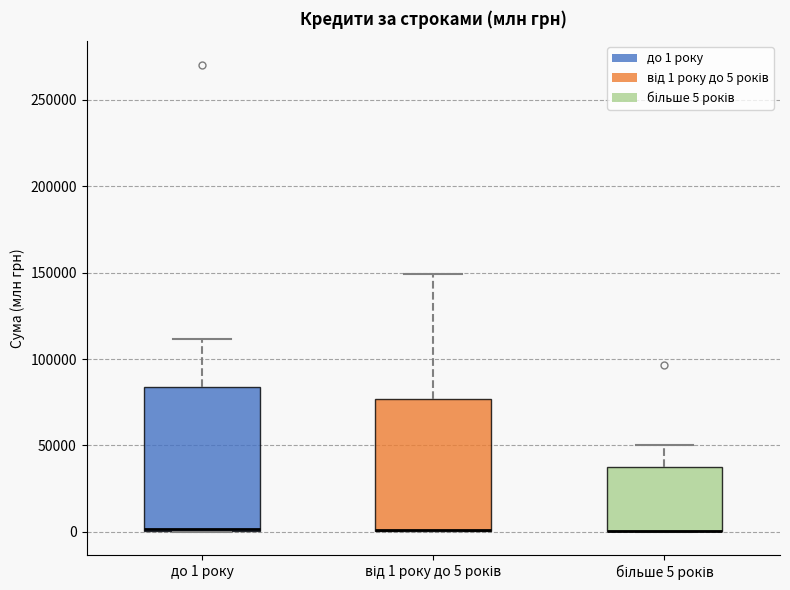

Reading left to right, read every box against the y-axis: the position of its median line, the range the box covers, and the ends of its whiskers. The values are not printed on the chart, so give them approximately, as read against the axis.

до 1 року: median 0 (drawn on the box's lower edge), box 0 to 85000, whiskers 0 to 110000
від 1 року до 5 років: median 0 (drawn on the box's lower edge), box 0 to 75000, whiskers 0 to 150000
більше 5 років: median 0 (drawn on the box's lower edge), box 0 to 40000, whiskers 0 to 50000